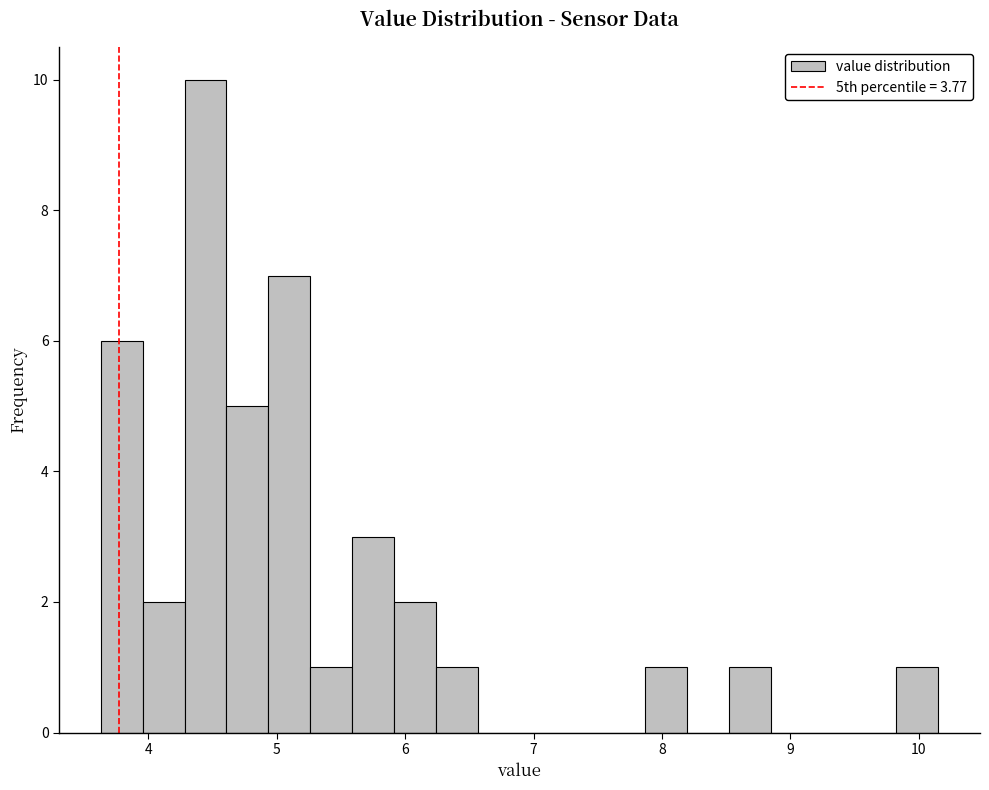

Around what value on the x-axis is the tallest bar? Give the approximate position of its centre, as read against the axis.

4.4